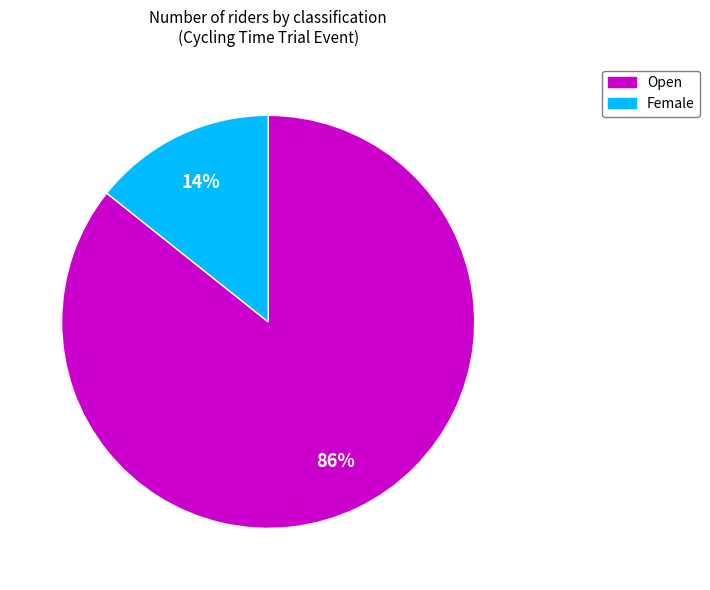

How many slices are in this pie chart?

2